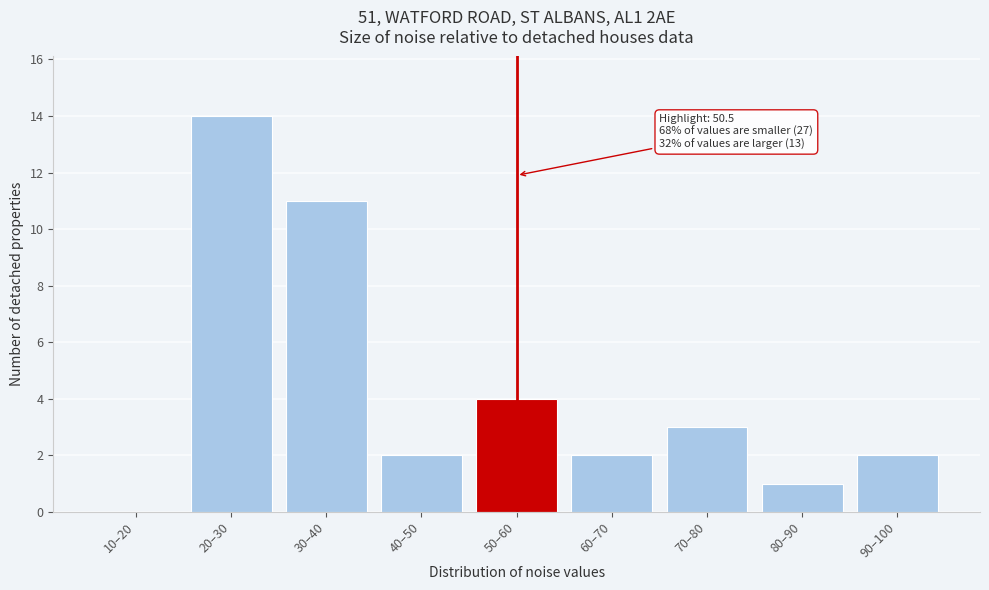

Reading left to right, transcribe all the data shown in this chart.

10–20=0	20–30=14	30–40=11	40–50=2	50–60=4	60–70=2	70–80=3	80–90=1	90–100=2